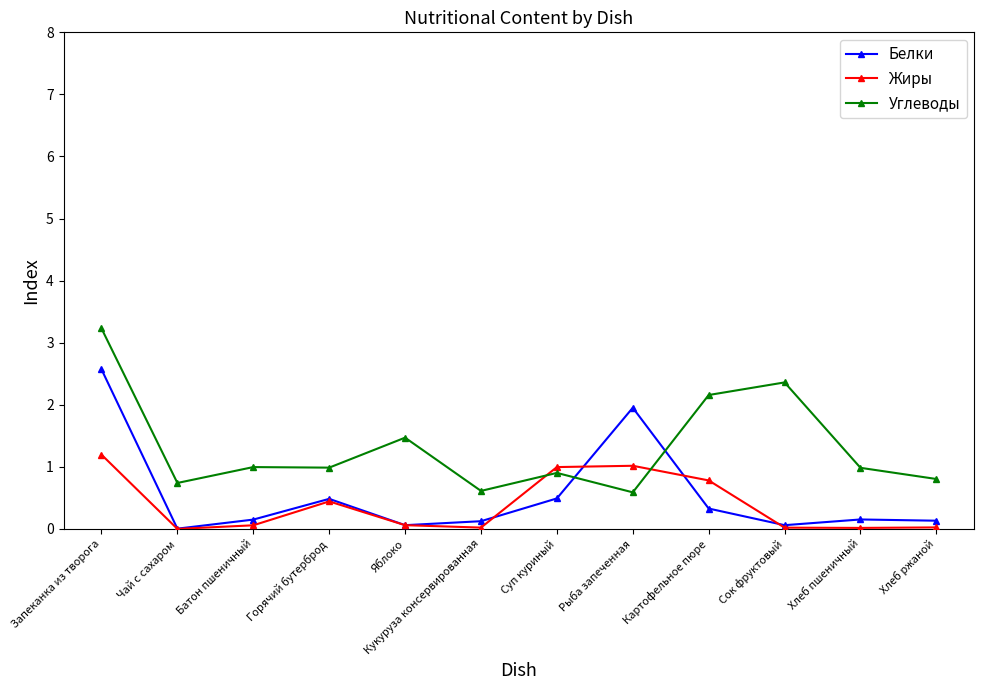

Count the number of categories in the chart.

12